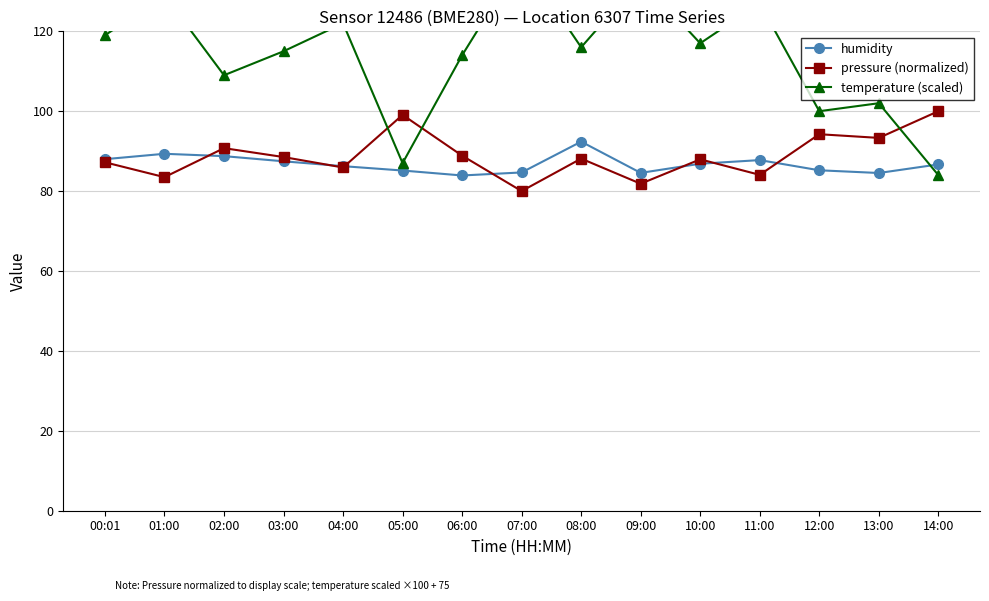

Between 05:00 and 13:00, which is larger?

05:00